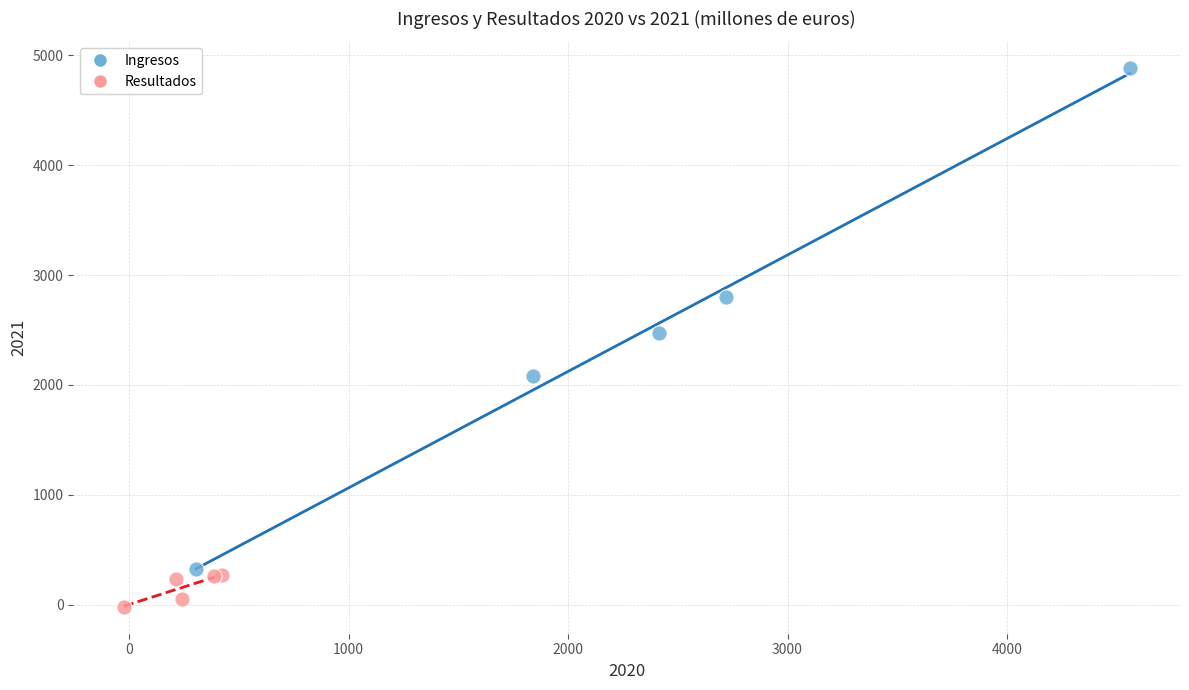

Which series contains the lowest Y value?

Resultados